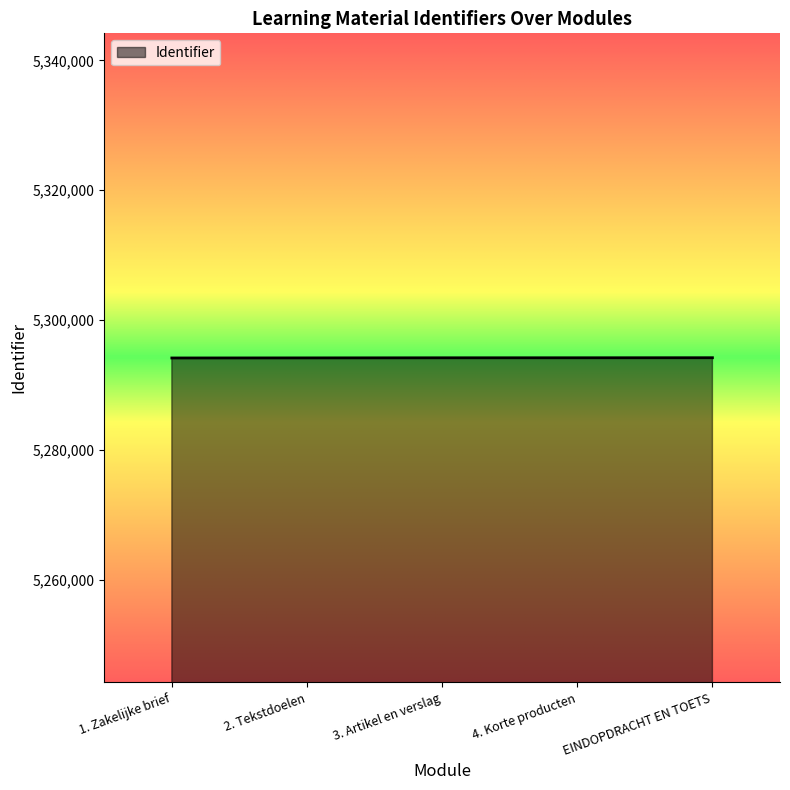

Does the chart have visible grid lines?

No